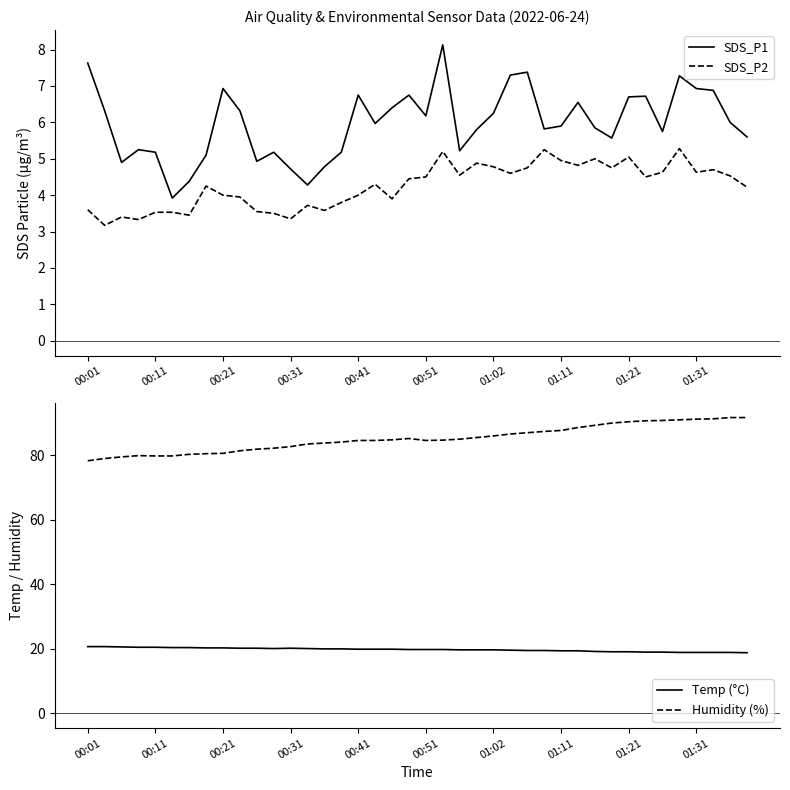

Reading right to left, list all the values displayed in this chart.

SDS_P1: 5.6	6.0	6.9	6.9	7.3	5.8	6.7	6.7	5.6	5.8	6.5	5.9	5.8	7.4	7.3	6.2	5.8	5.2	8.1	6.2	6.8	6.4	6.0	6.8	5.2	4.8	4.3	4.7	5.2	4.9	6.3	6.9	5.1	4.4	3.9	5.2	5.2	4.9	6.3	7.6
SDS_P2: 4.2	4.5	4.7	4.6	5.3	4.6	4.5	5.0	4.8	5.0	4.8	5.0	5.2	4.8	4.6	4.8	4.9	4.5	5.2	4.5	4.5	3.9	4.3	4.0	3.8	3.6	3.7	3.4	3.5	3.5	4.0	4.0	4.2	3.5	3.5	3.5	3.3	3.4	3.2	3.6
Temp (°C): 18.8	18.9	18.9	18.9	18.9	19.0	19.0	19.1	19.1	19.2	19.4	19.4	19.5	19.5	19.6	19.7	19.7	19.7	19.8	19.8	19.8	19.9	19.9	19.9	20.0	20.0	20.1	20.2	20.1	20.2	20.2	20.3	20.3	20.4	20.4	20.5	20.5	20.6	20.7	20.7
Humidity (%): 91.7	91.7	91.3	91.2	91.0	90.8	90.7	90.4	90.0	89.3	88.6	87.7	87.4	87.0	86.6	86.0	85.5	85.0	84.7	84.6	85.2	84.8	84.6	84.6	84.1	83.8	83.5	82.7	82.2	81.9	81.4	80.6	80.5	80.3	79.8	79.8	79.9	79.5	79.0	78.3